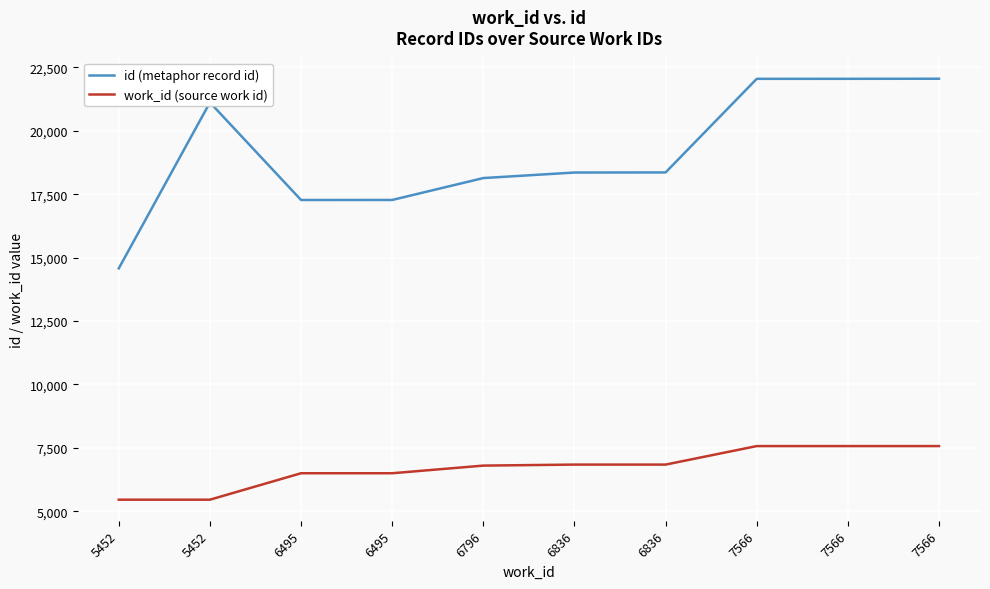

At which label is id (metaphor record id) closest to 18313?

6836